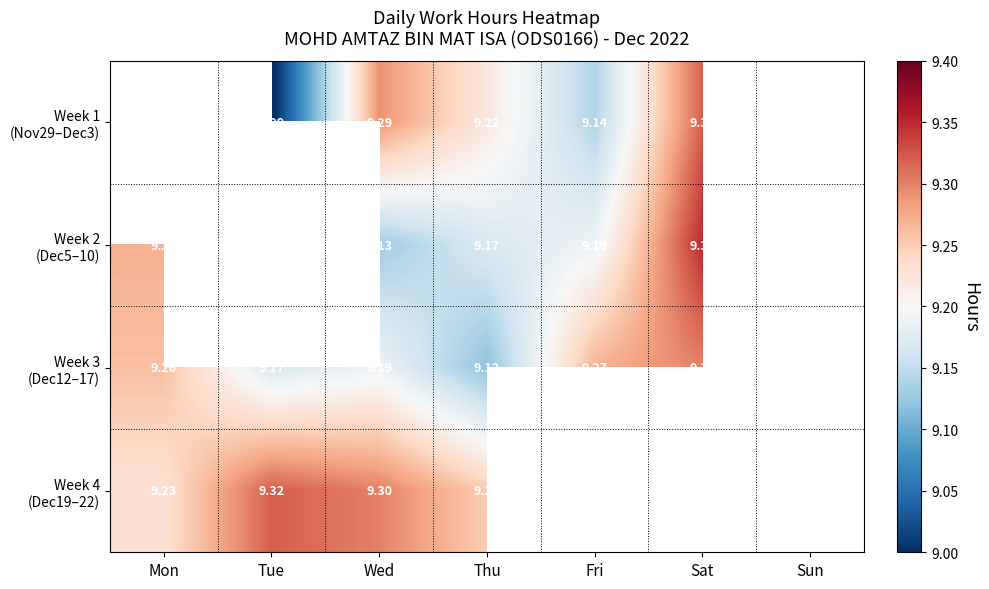

What is the approximate value of Week 1 (Nov29–Dec3) at Thu?

9.2